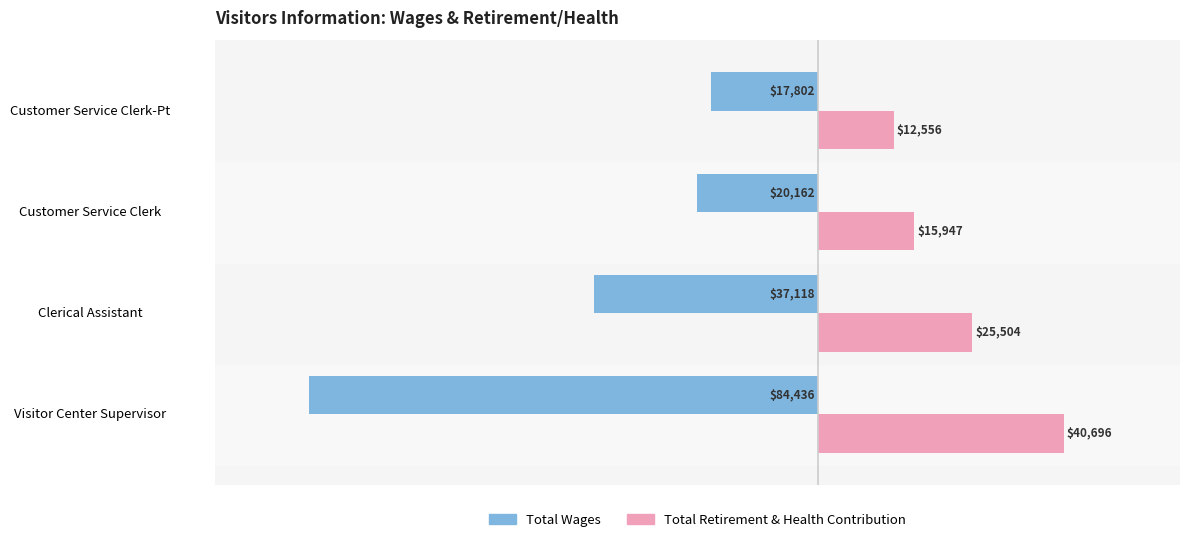

How many values in the Total Retirement & Health Contribution series are below 25504?

2